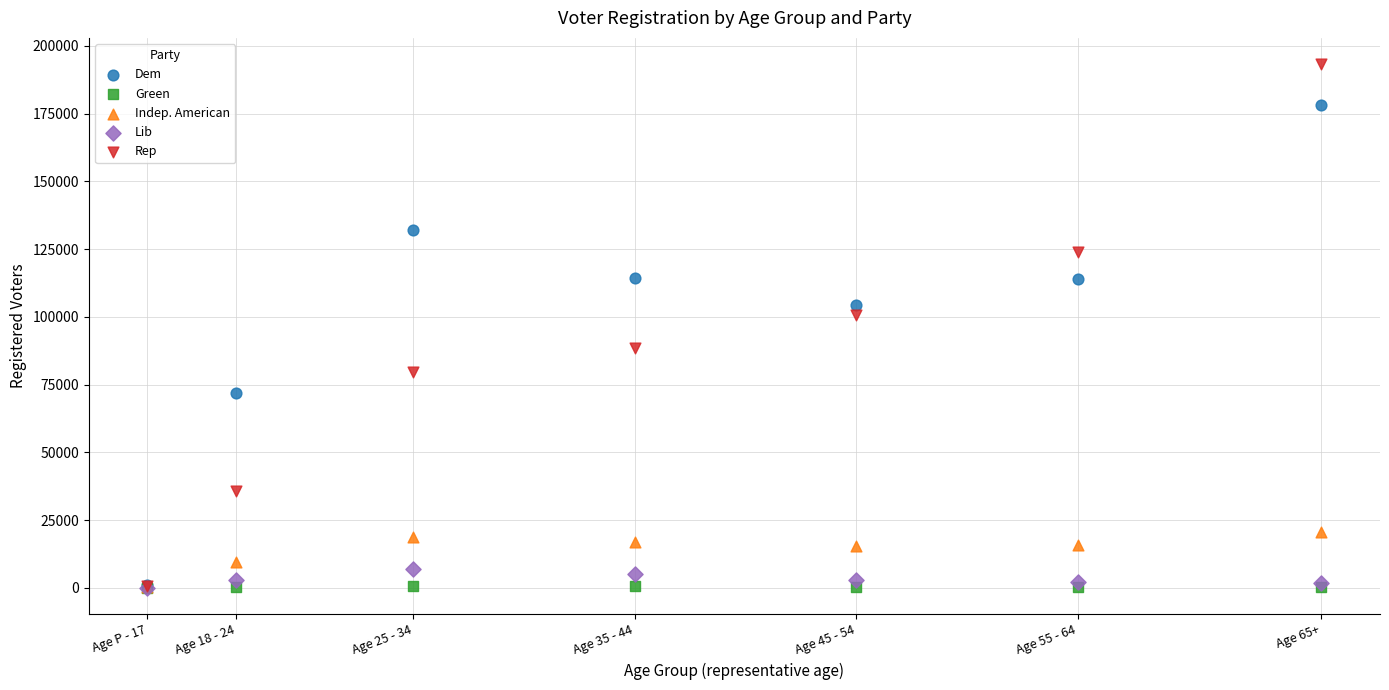

In the Rep series, what Y value is closest to 96917?

100727